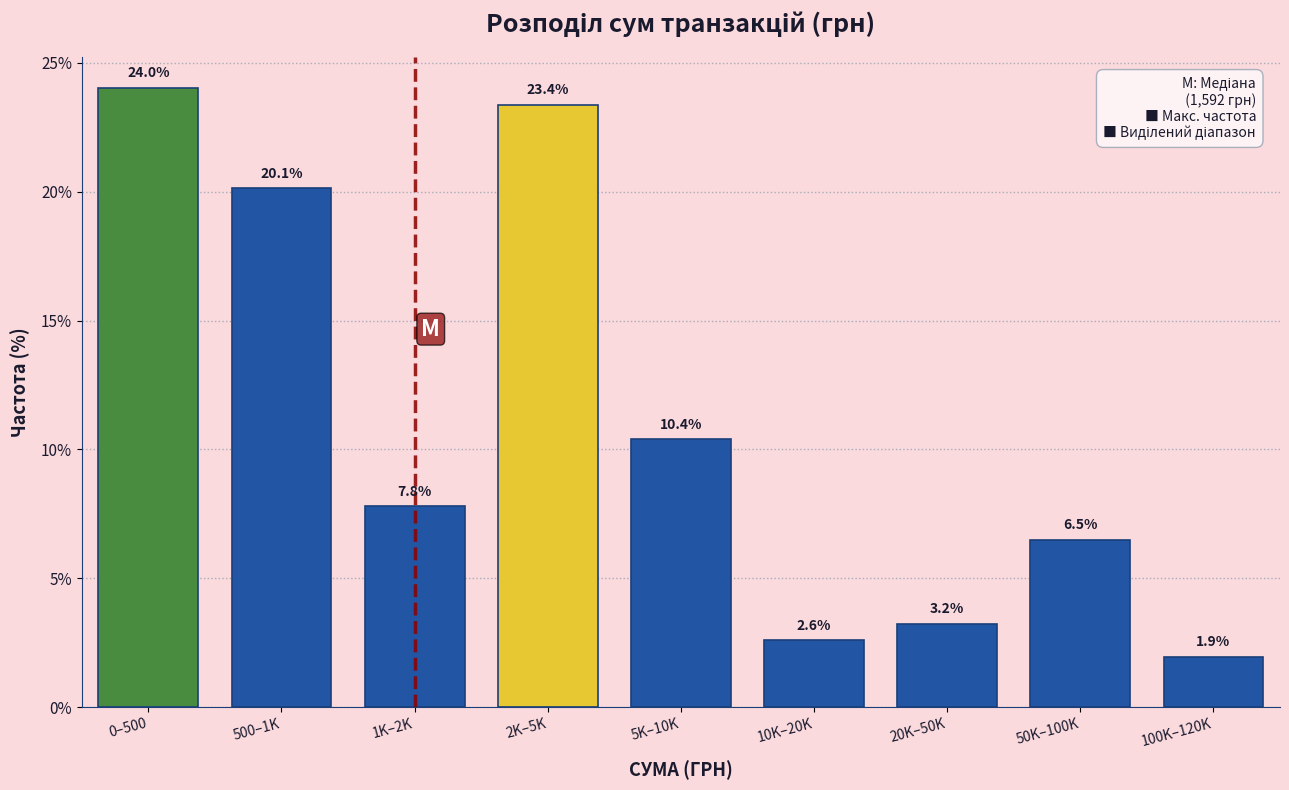

Reading left to right, list all the values displayed in this chart.

24.0	20.1	7.8	23.4	10.4	2.6	3.2	6.5	1.9